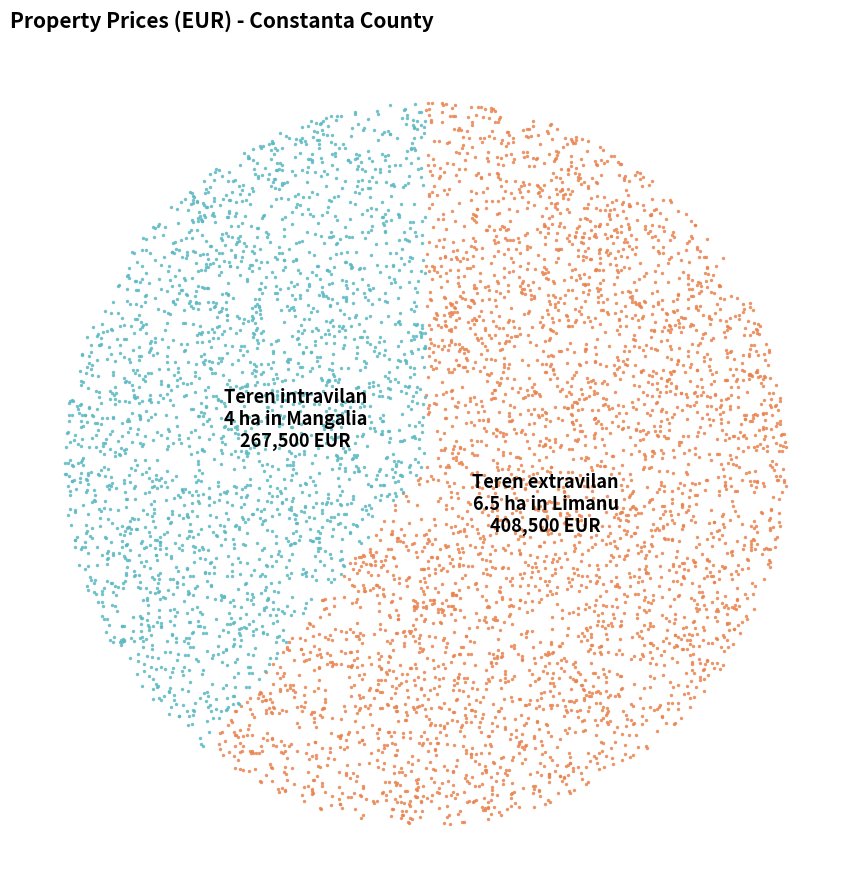

To the nearest percent, what is the average slice percentage?

50%